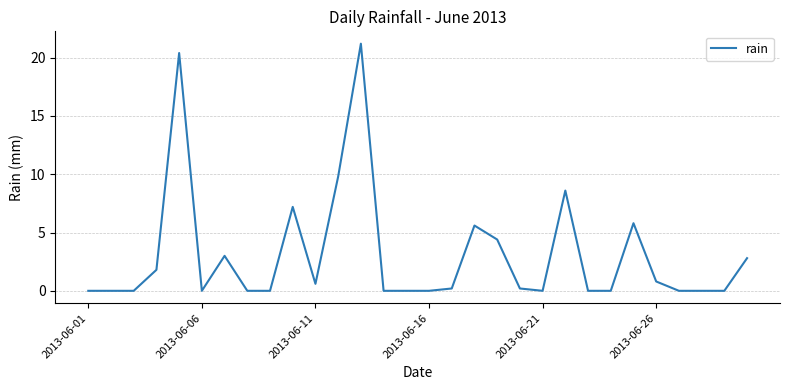

What is the greatest value displayed?

21.2